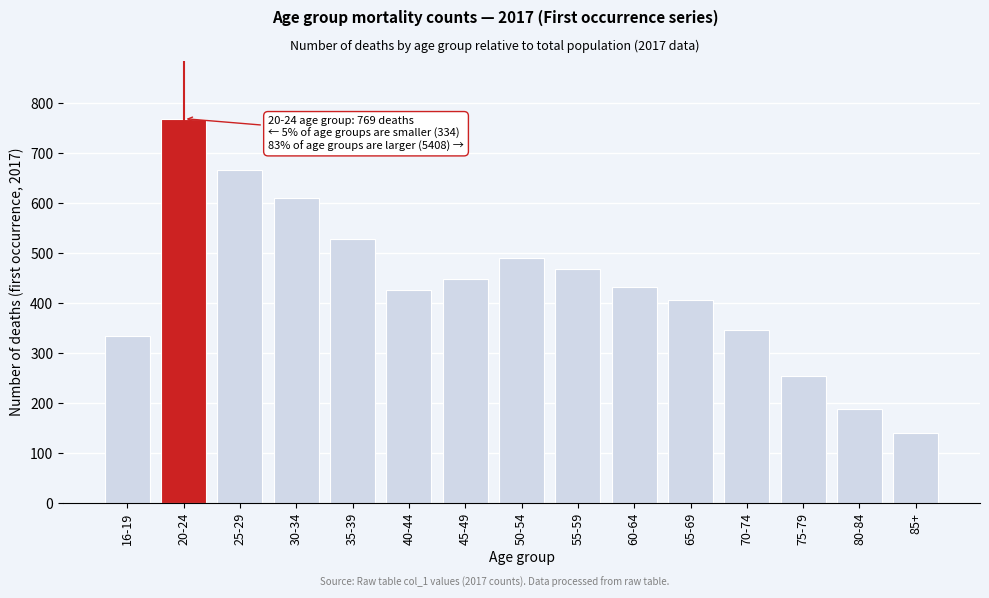

Reading left to right, what are all the values shown in this chart?

334	769	666	611	528	427	449	491	469	432	406	347	254	188	140